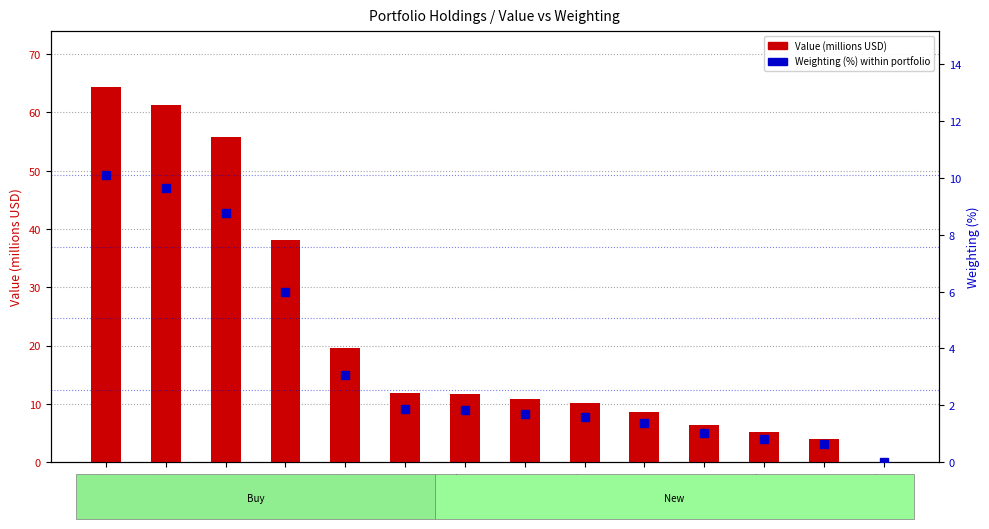

Is it true that Value (millions USD) equals 53.2 at AA?

False